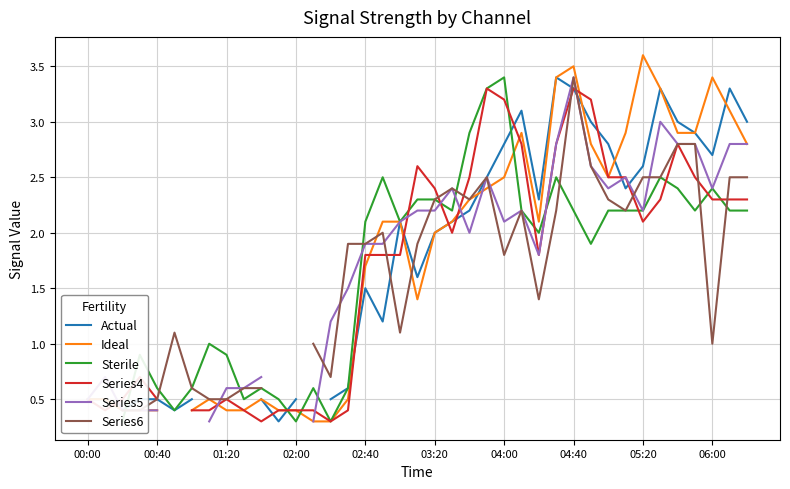

True or false: Actual and Series4 intersect in this chart.

True